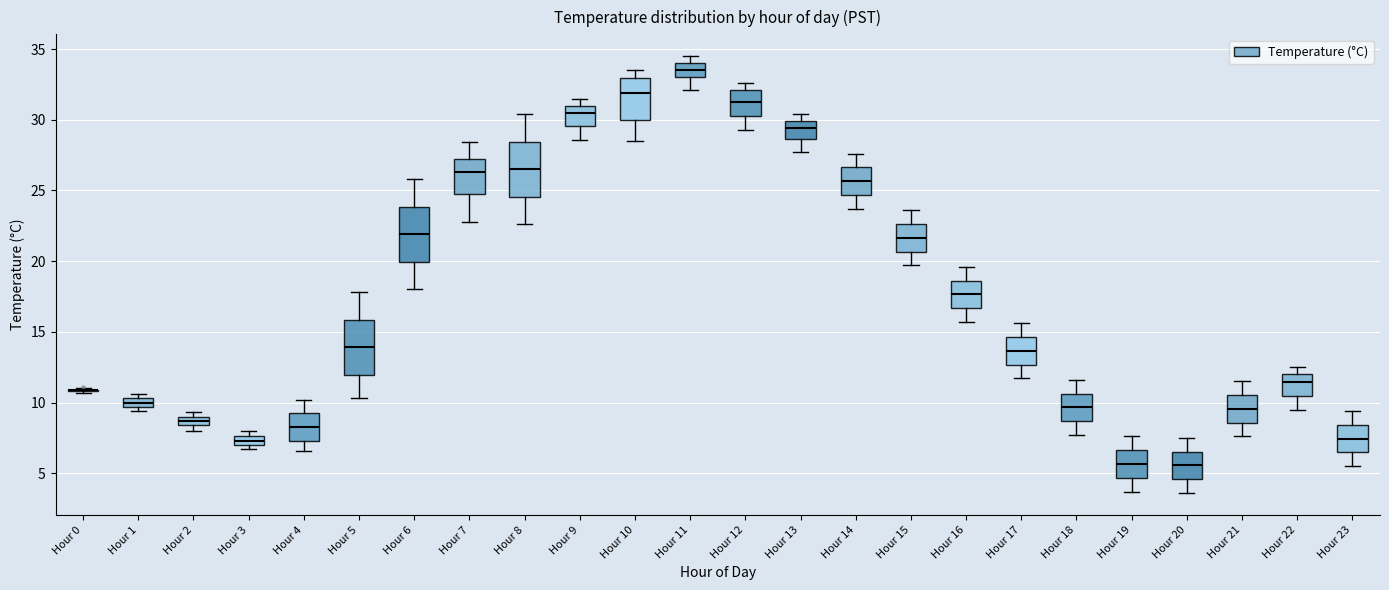

Where does the upper whisker of the box for Hour 18 end on the y-axis? The values are not printed on the chart, so give them approximately, as read against the axis.

11.5